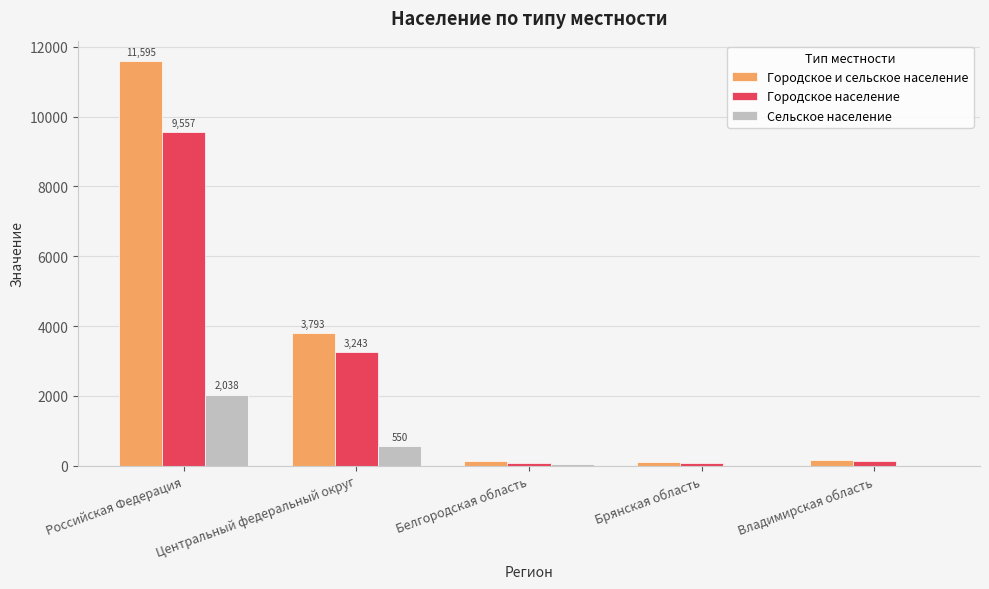

Which series has the largest total across all categories?

Городское и сельское население